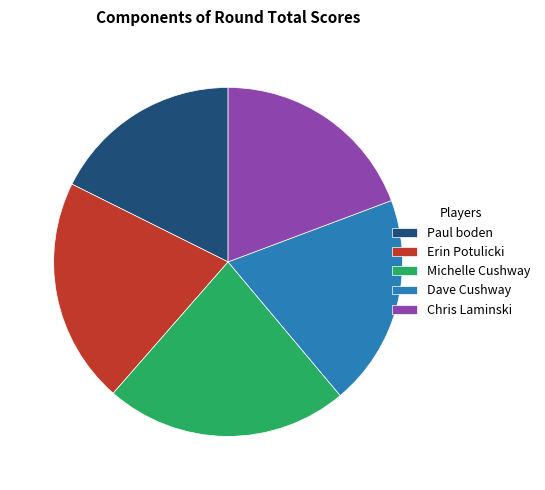

Is there any slice that represents more than half of the pie?

No